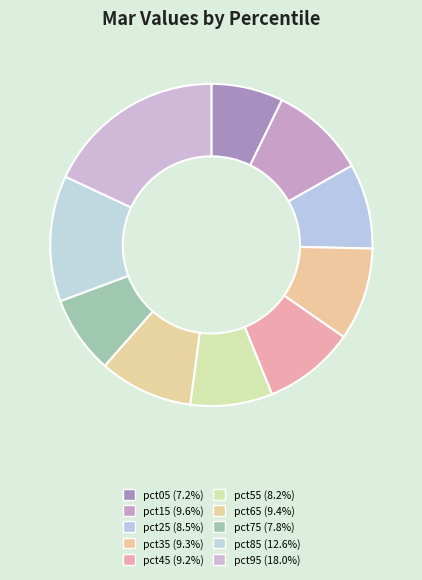

Is there a majority slice in this chart?

No